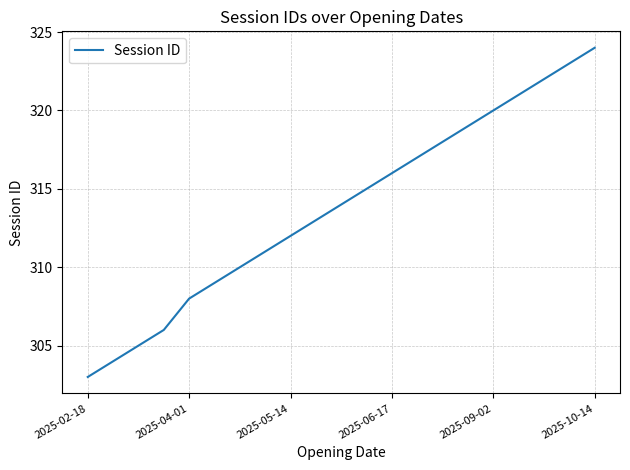

What is the maximum value shown in the chart?

324